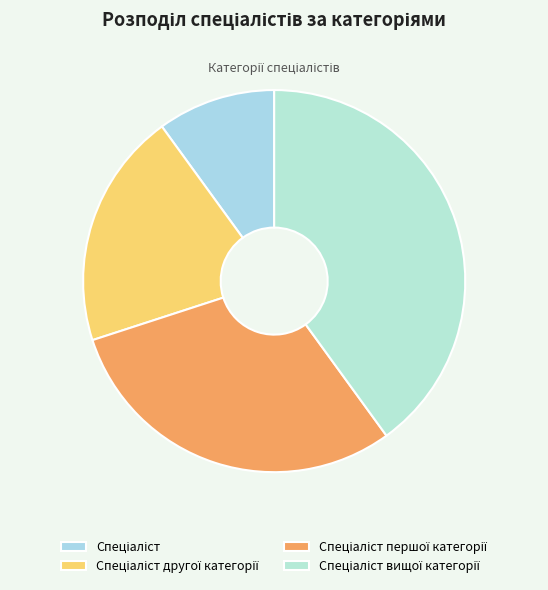

What is the smallest slice in the pie chart?

Спеціаліст